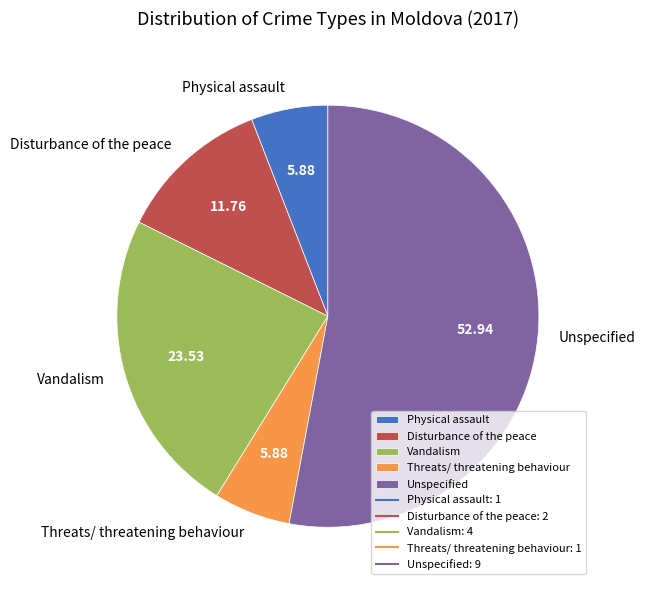

Is the sum of Threats/ threatening behaviour and Physical assault greater than half?

No